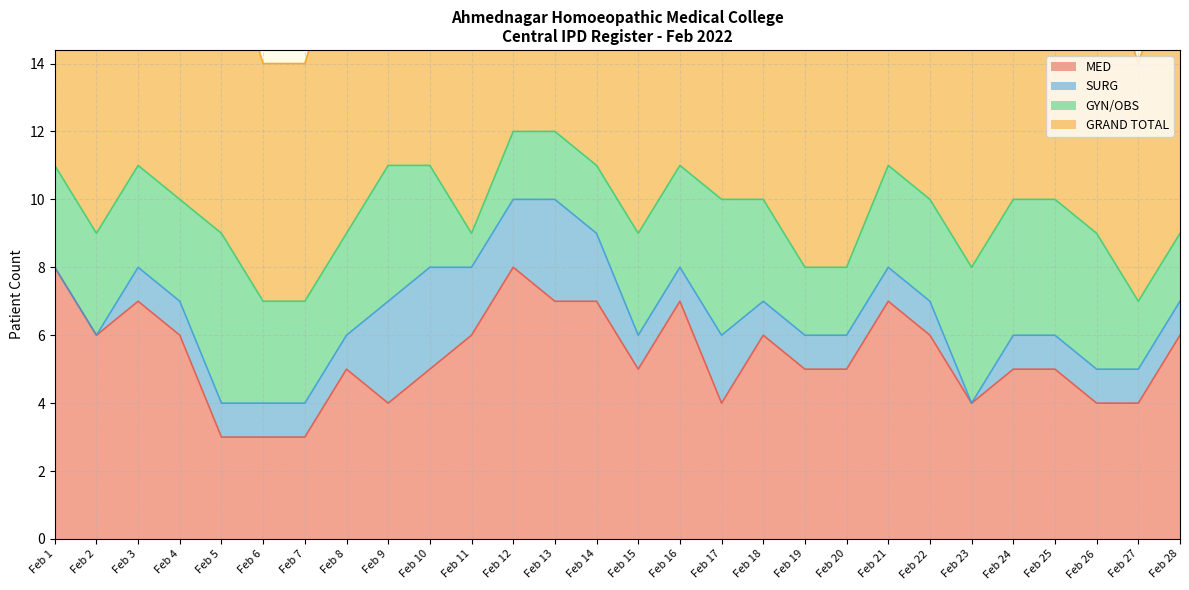

What is the average value of the MED series?

5